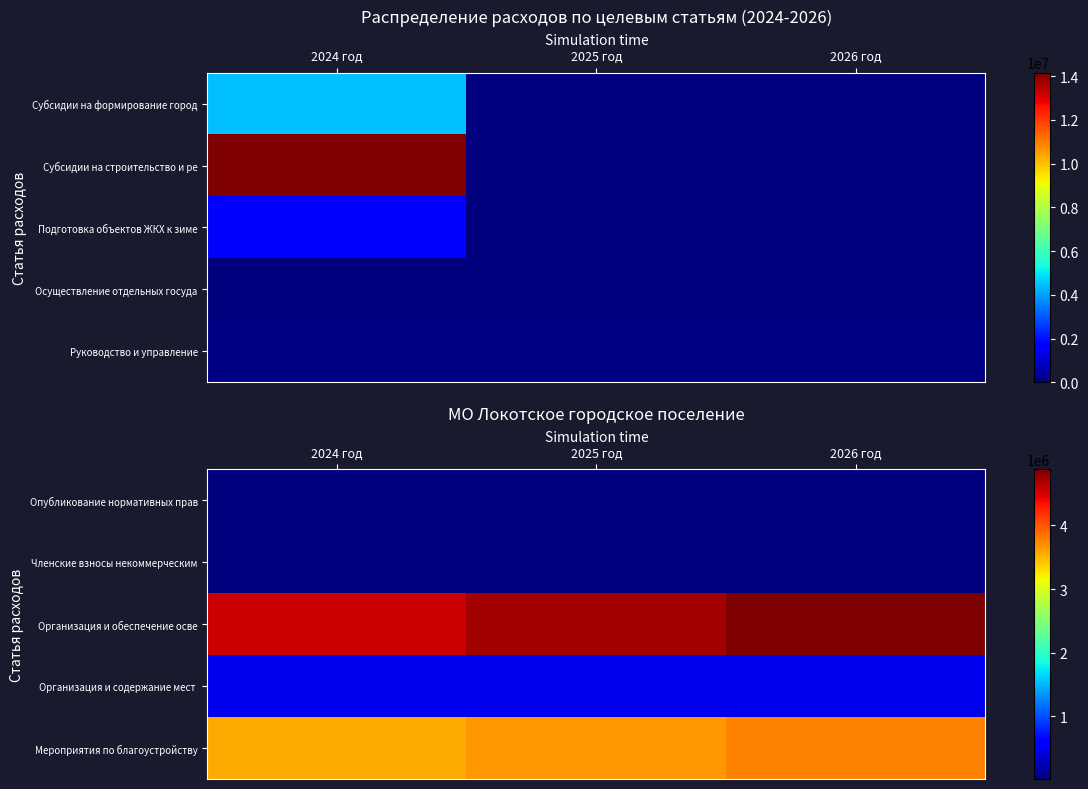

Is it true that Организация и содержание мест equals 500000.0 at 2026 год?

True